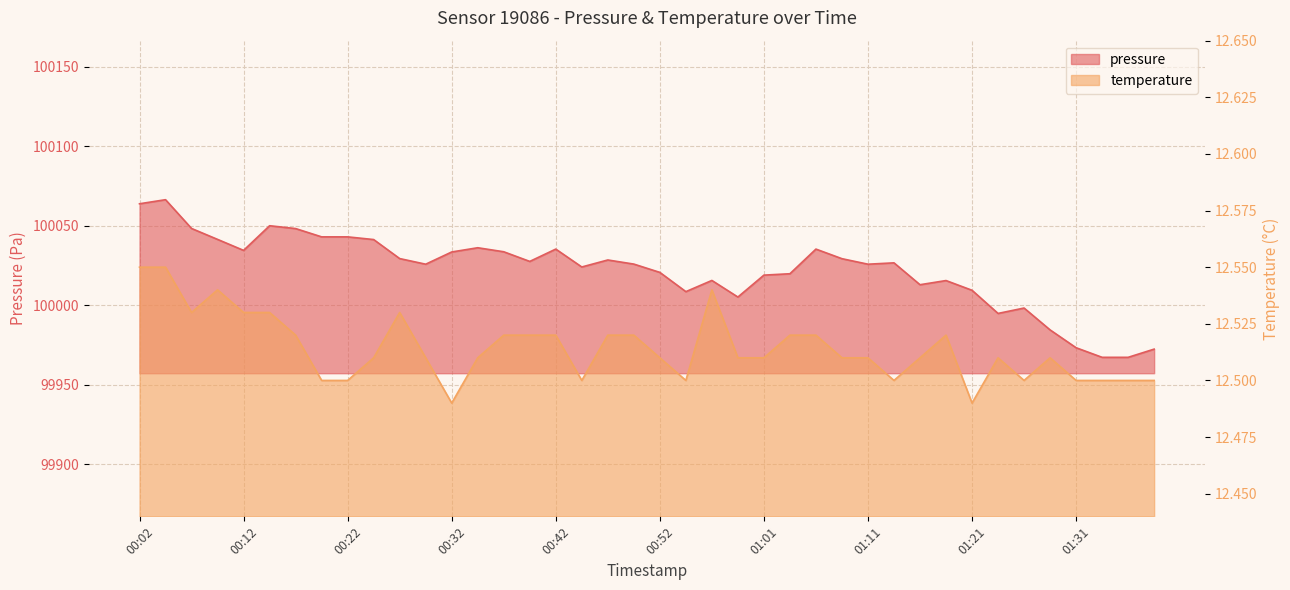

At which label is temperature closest to 12?

00:32